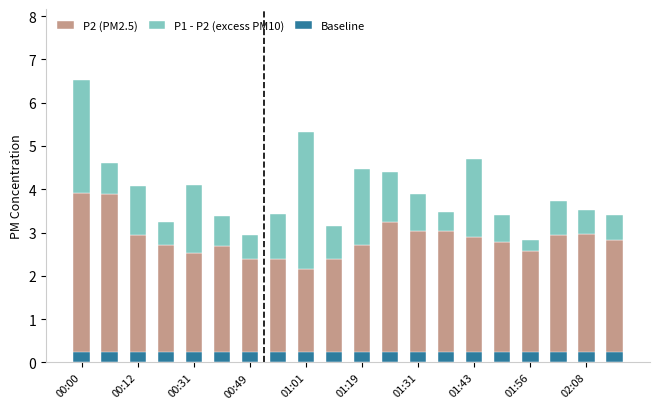

What is the minimum value shown in the chart?

0.2